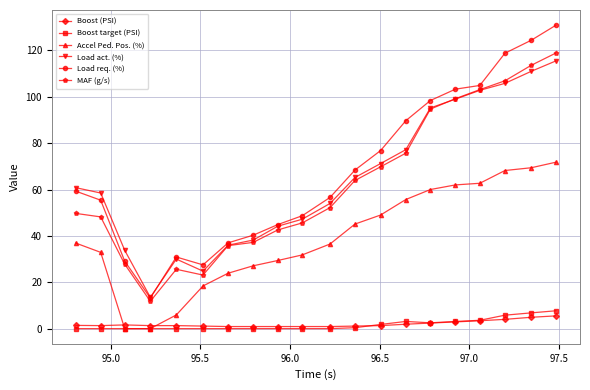

What is the value of the Boost (PSI) point at the 4th from the left?

1.3